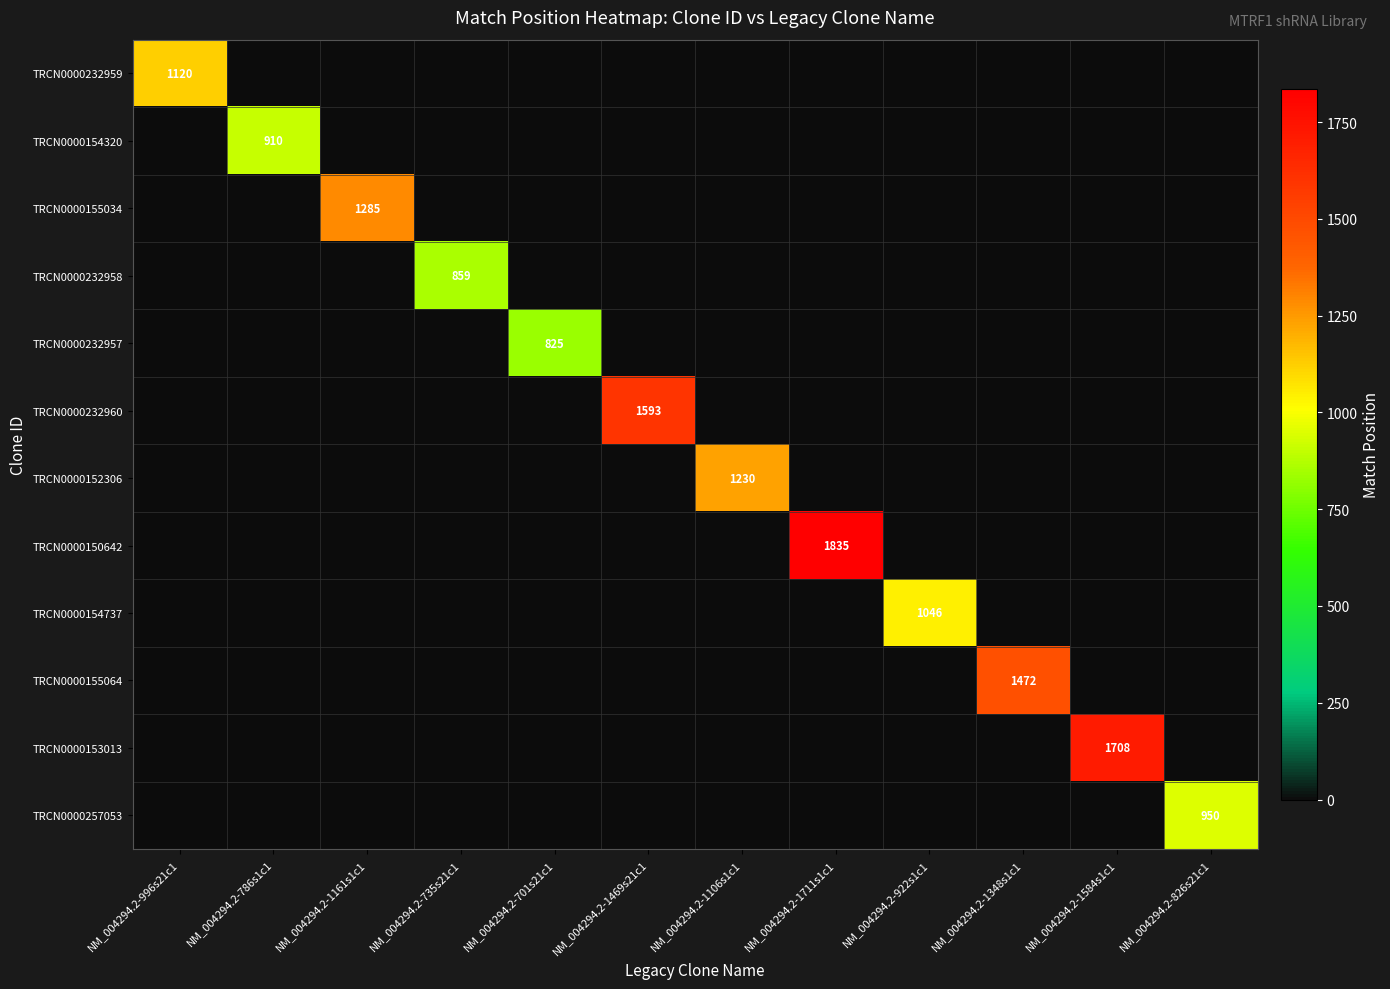

What is the average value of the TRCN0000154320 series?

76